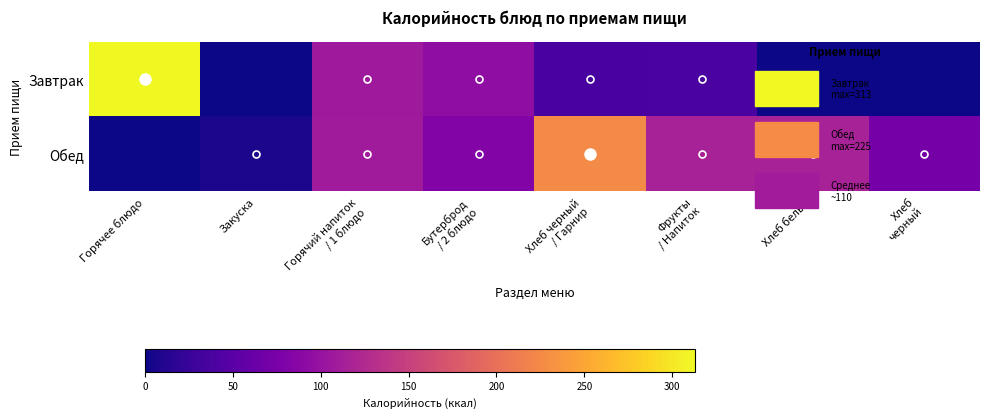

Reading right to left, what are all the values shown in this chart?

Завтрак: Хлеб
черный=0	Хлеб белый=0	Фрукты
/ Напиток=38	Хлеб черный
/ Гарнир=36	Бутерброд
/ 2 блюдо=94	Горячий напиток
/ 1 блюдо=107	Закуска=0	Горячее блюдо=313
Обед: Хлеб
черный=72	Хлеб белый=115	Фрукты
/ Напиток=115	Хлеб черный
/ Гарнир=225	Бутерброд
/ 2 блюдо=83	Горячий напиток
/ 1 блюдо=110	Закуска=7	Горячее блюдо=0